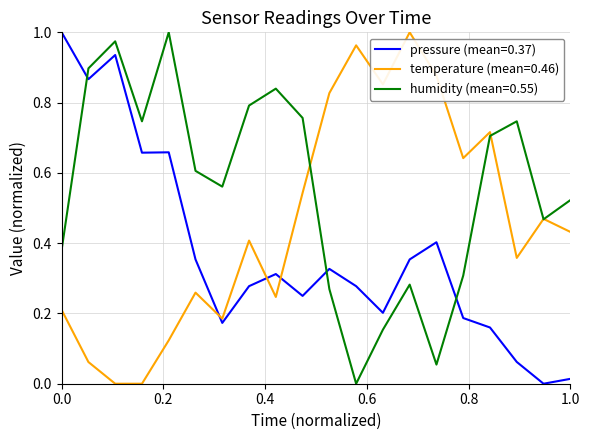

True or false: pressure (mean=0.37) and humidity (mean=0.55) cross at least once.

True